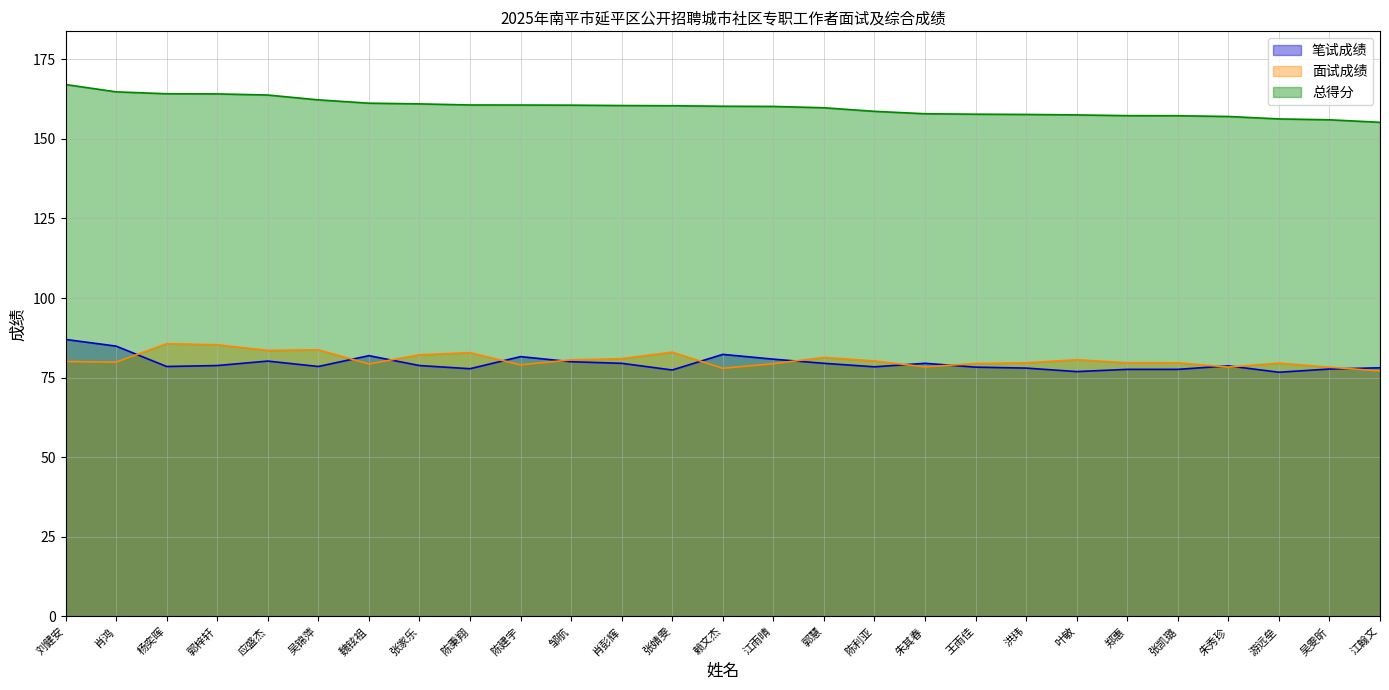

What is the label of the 25th point from the left?

游远垒